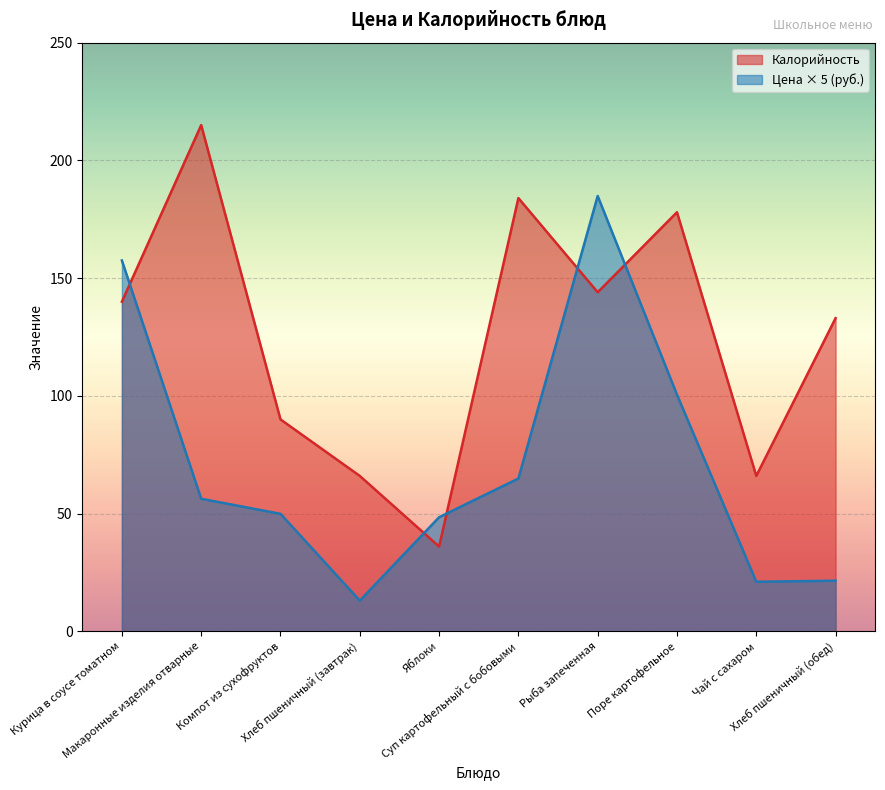

What is the sum of the Калорийность values at Компот из сухофруктов and Курица в соусе томатном?

230.0